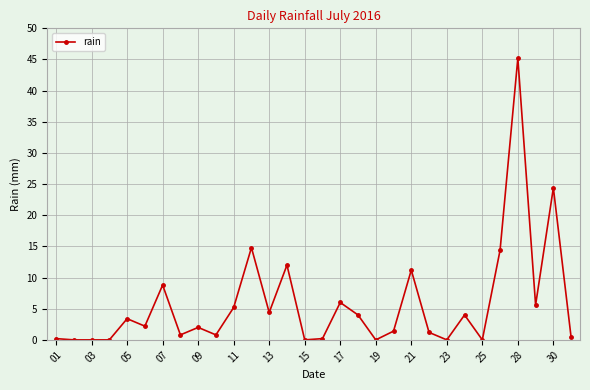

True or false: the data has more than 1 interior local peaks.

True